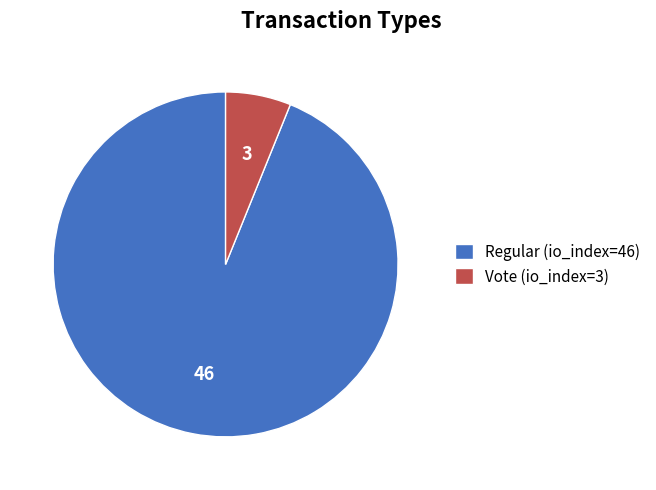

True or false: Regular (io_index=46) accounts for 89% of the total.

False